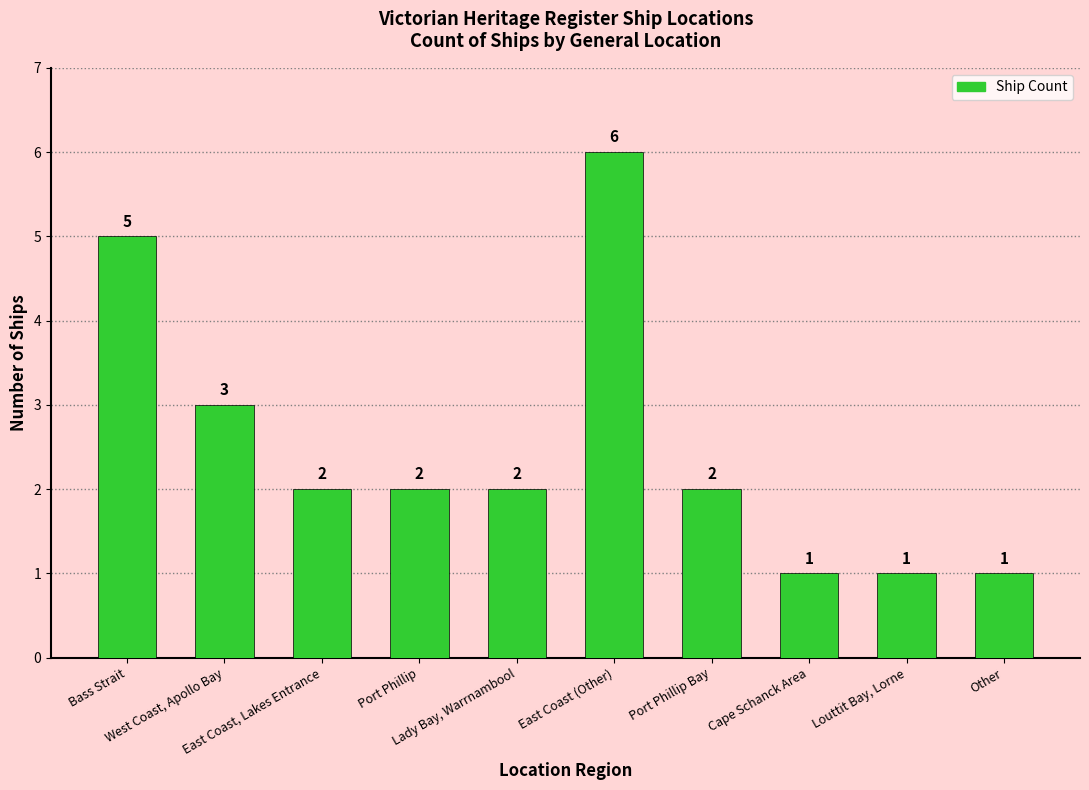

What is the greatest value displayed?

6